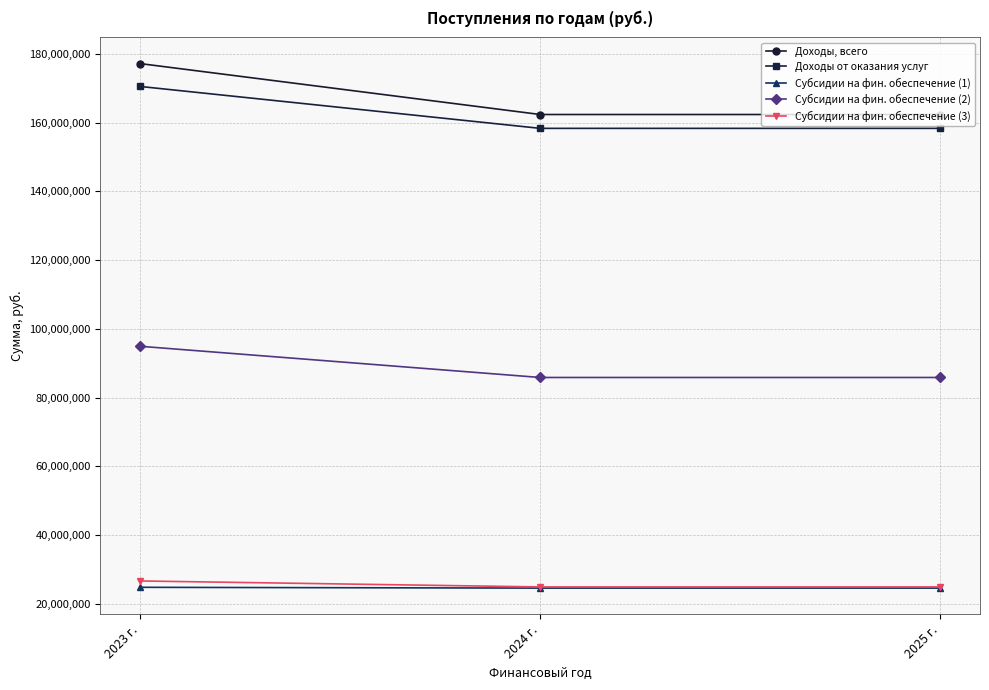

What is the approximate value of Доходы, всего at 2023 г.?

177165464.3